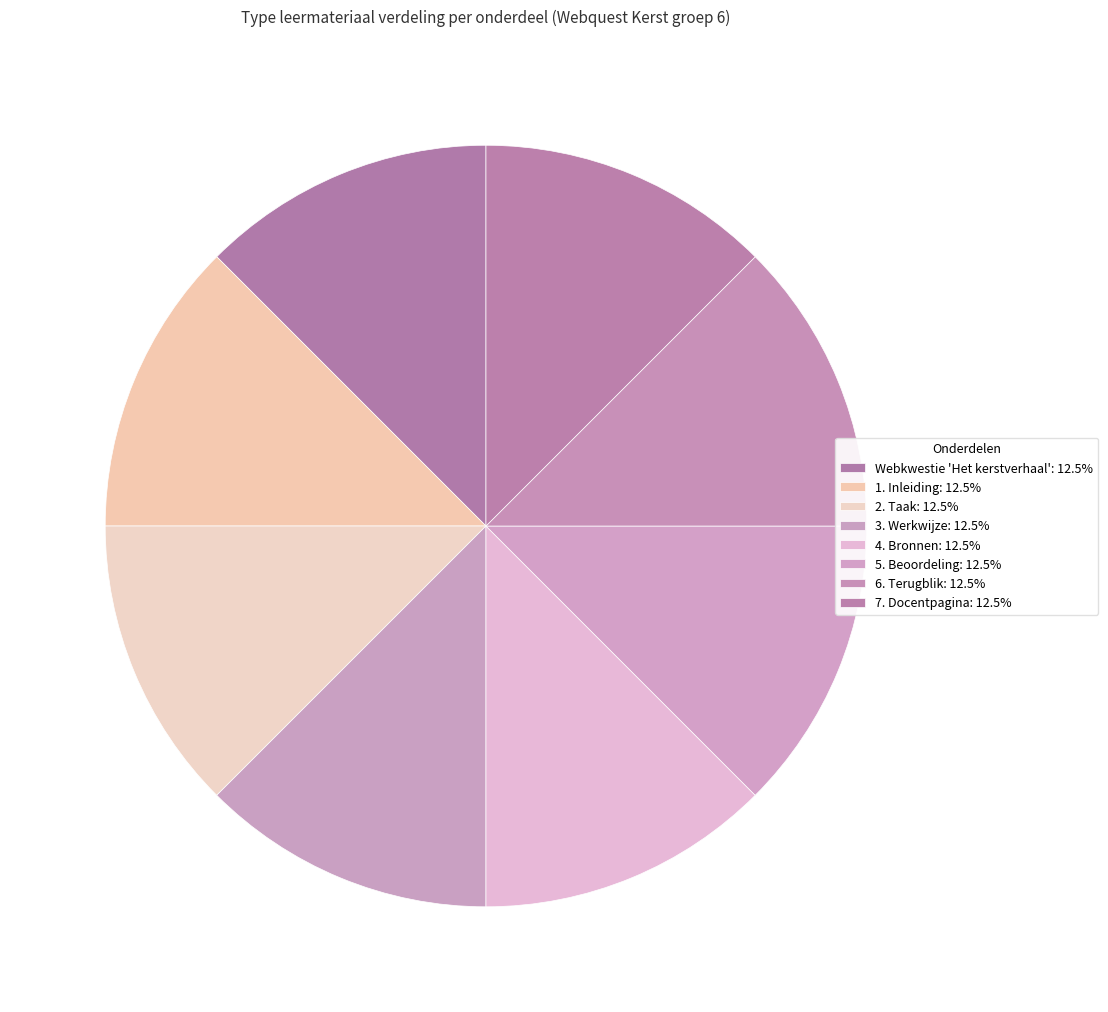

True or false: 1. Inleiding accounts for 4% of the total.

False